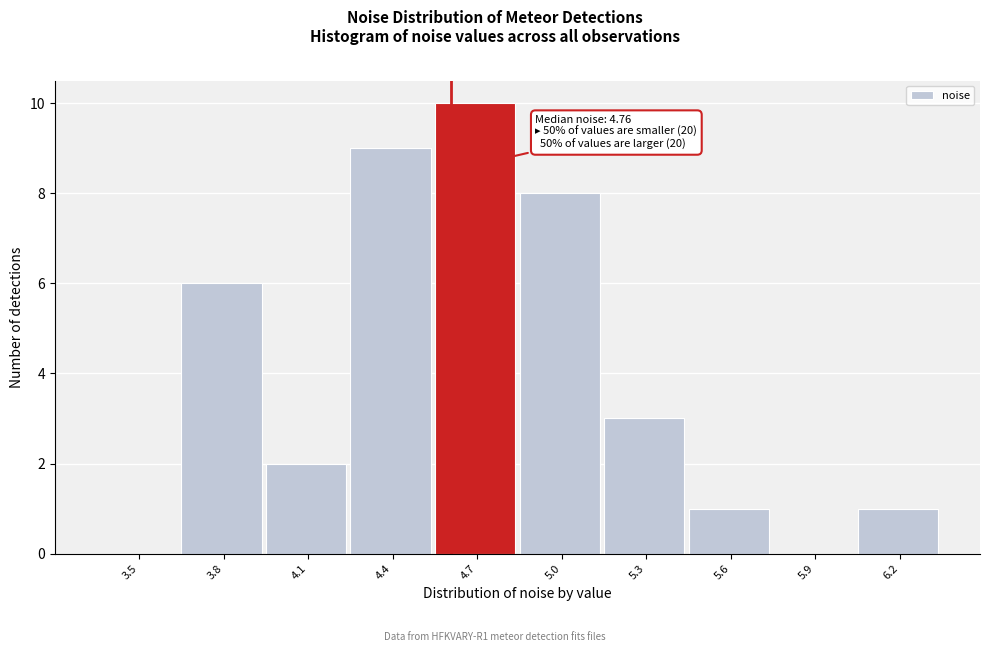

Reading left to right, extract all data points from this chart.

3.5=0	3.8=6	4.1=2	4.4=9	4.7=10	5.0=8	5.3=3	5.6=1	5.9=0	6.2=1